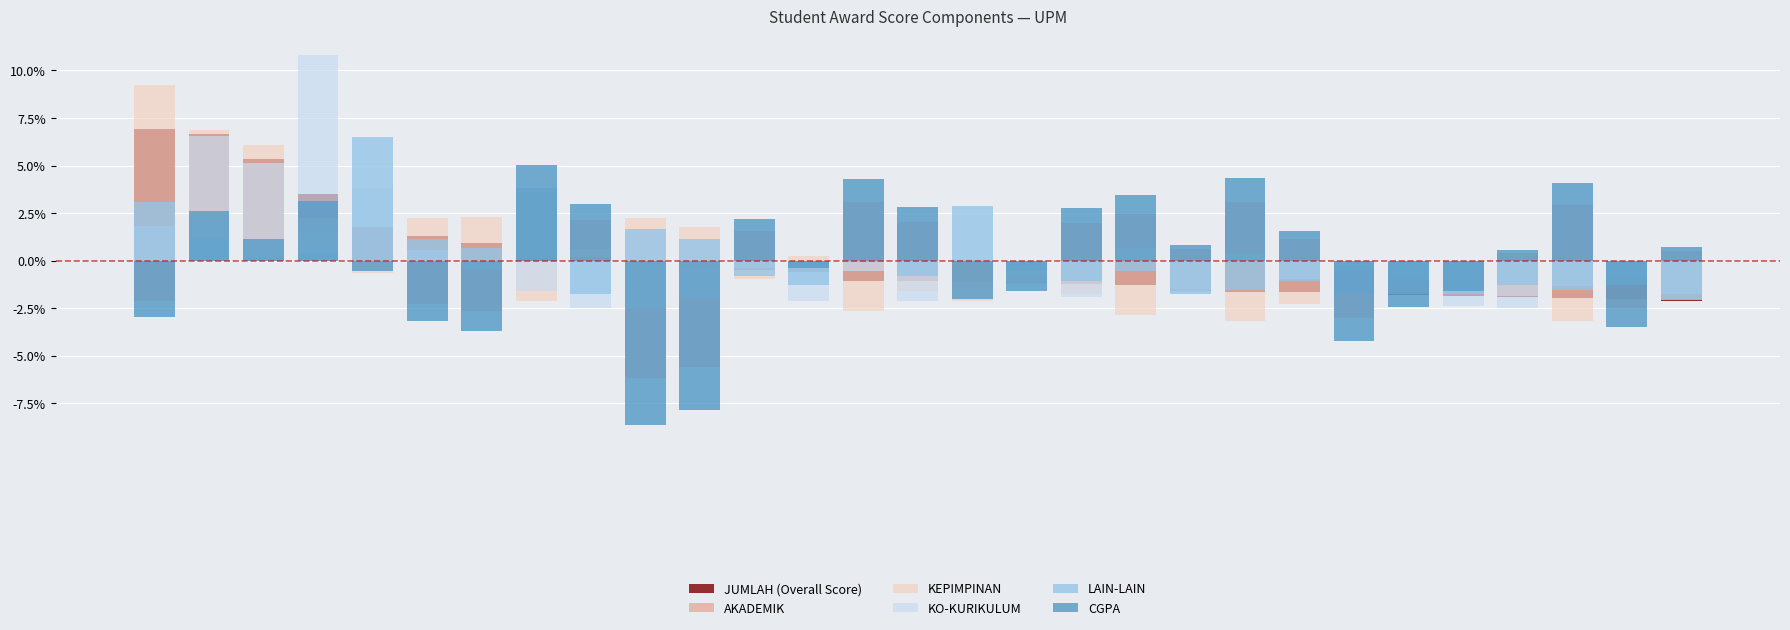

Where does the CGPA series first go above 0?

Student 2